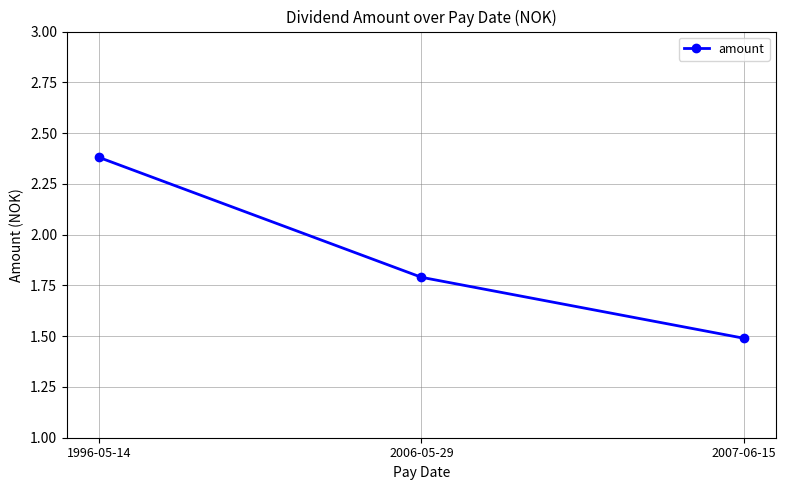

Which category has the highest value across all series?

1996-05-14